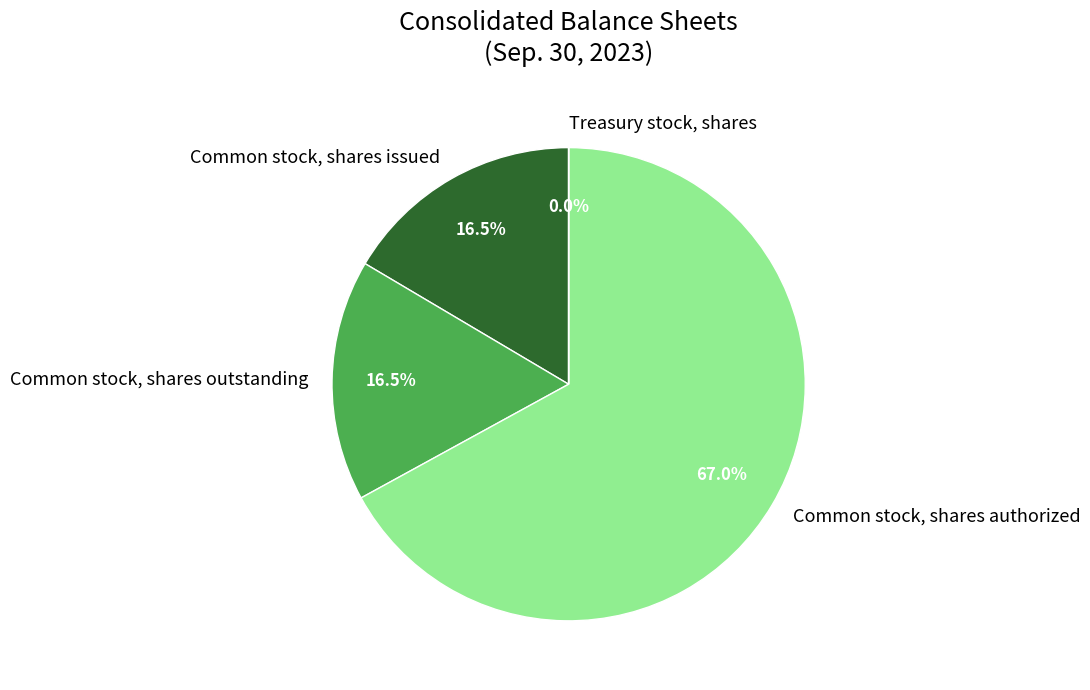

Which category accounts for the majority?

Common stock, shares authorized